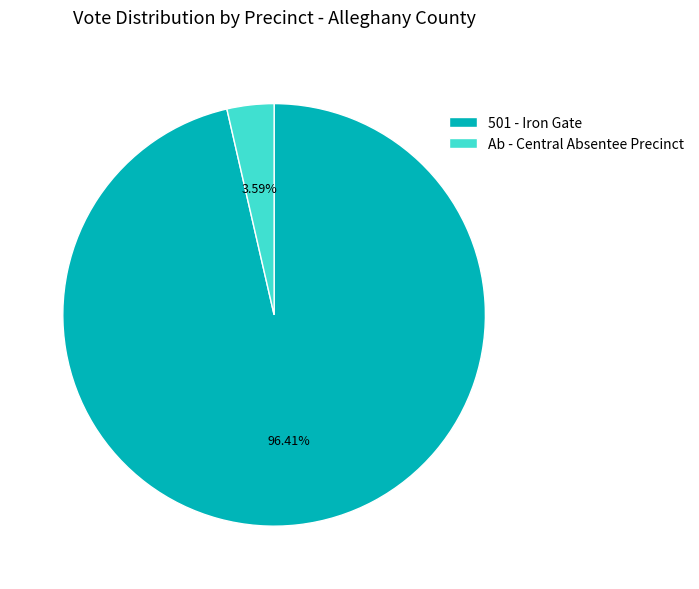

Which has a higher value, 501 - Iron Gate or Ab - Central Absentee Precinct?

501 - Iron Gate